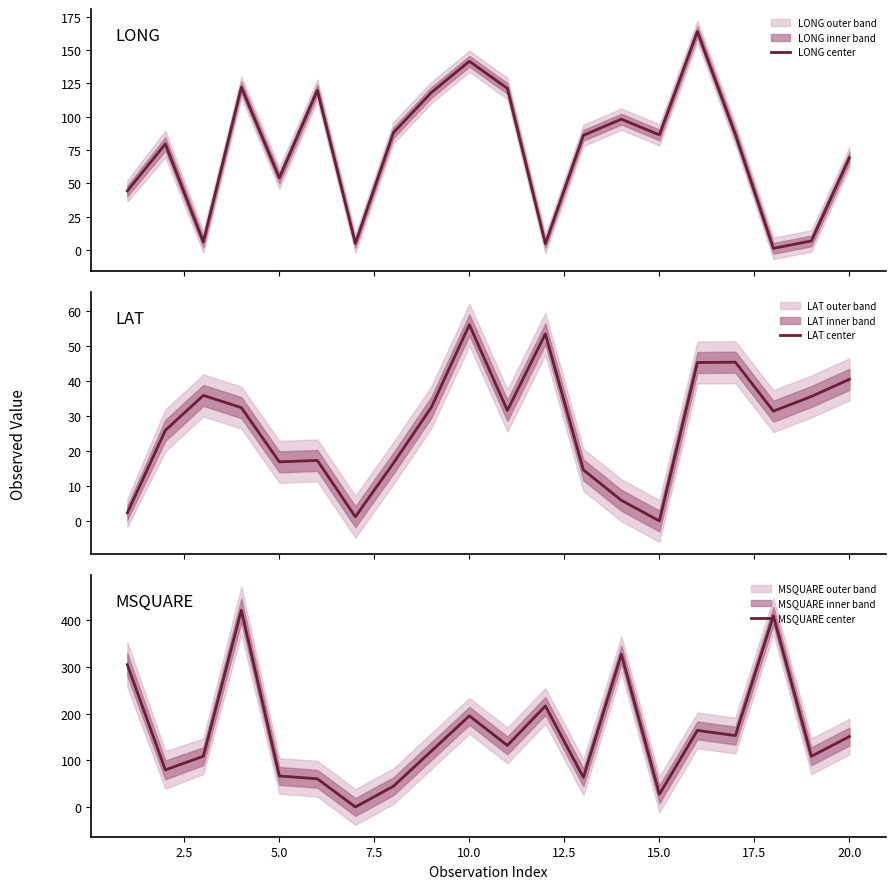

True or false: MSQUARE center has a value of 28 at 15.0.

True